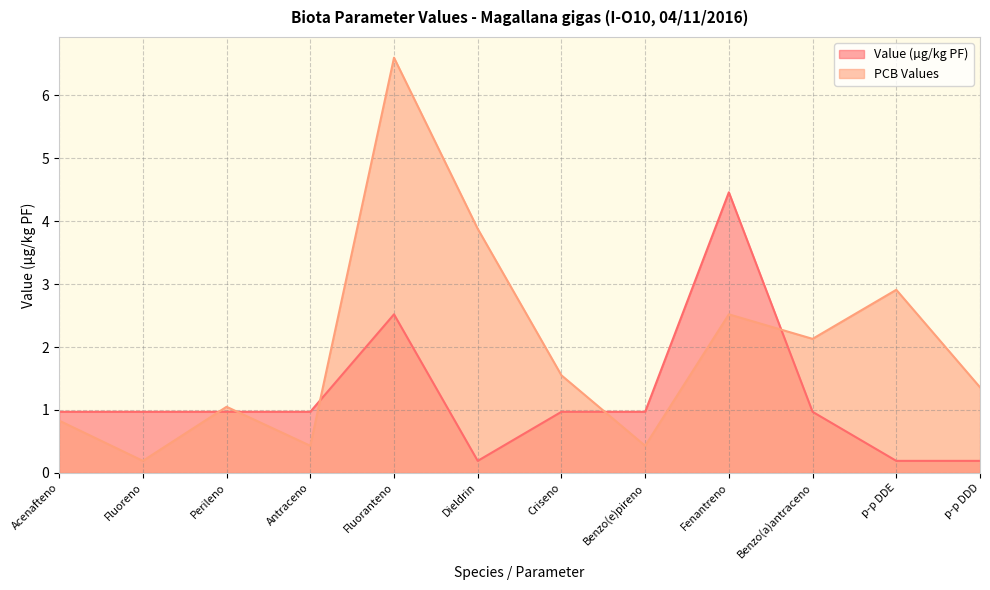

Which series changed the most between Perileno and Benzo(a)antraceno?

PCB Values